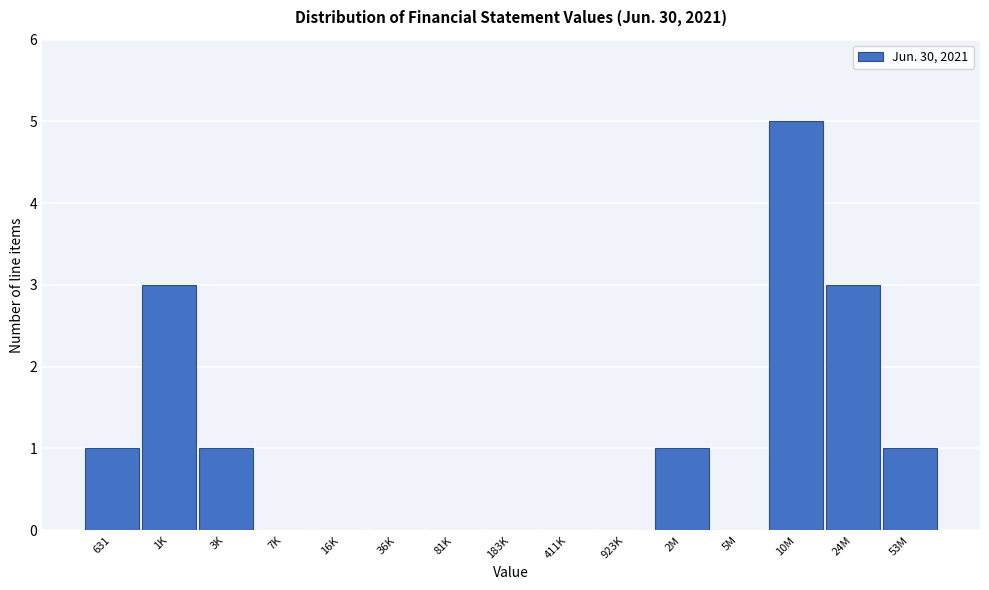

Reading right to left, what are all the values shown in this chart?

53M=1	24M=3	10M=5	5M=0	2M=1	923K=0	411K=0	183K=0	81K=0	36K=0	16K=0	7K=0	3K=1	1K=3	631=1